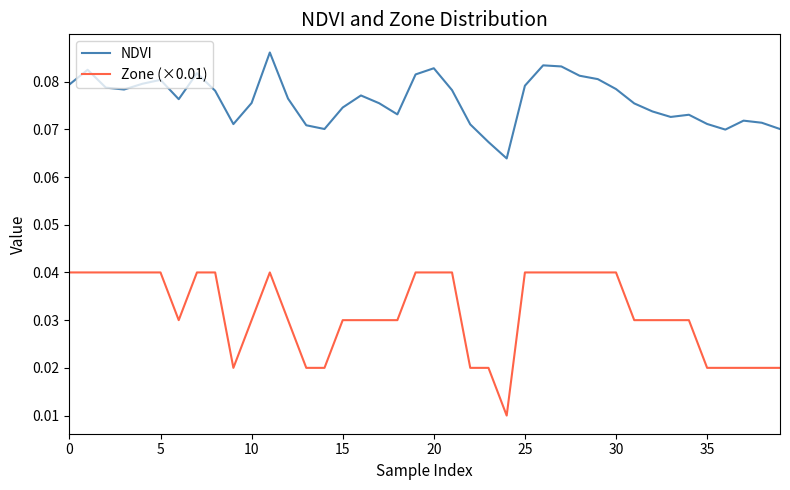

What are all the series names shown in the legend?

NDVI, Zone (×0.01)